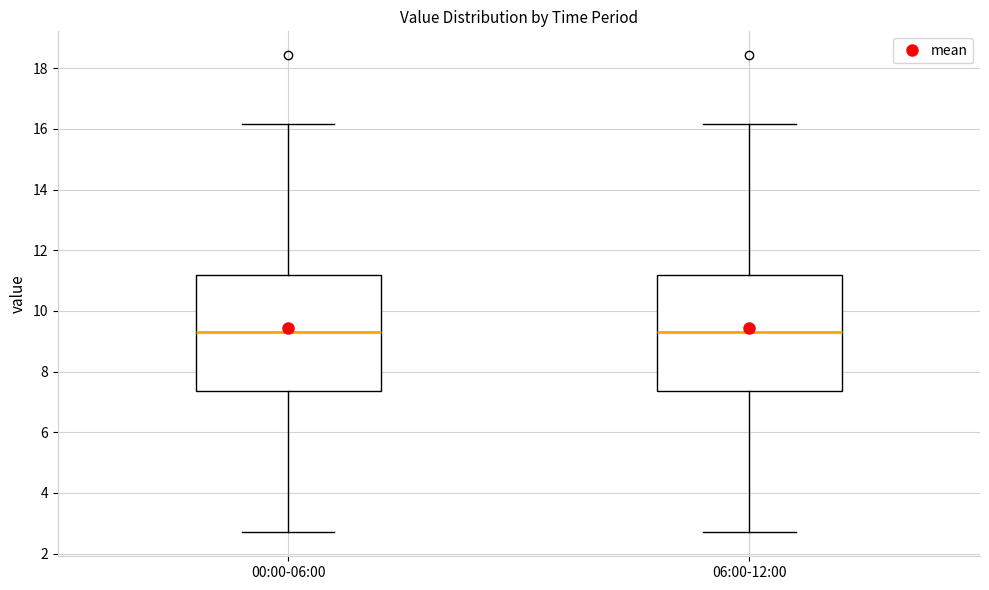

Where does the upper whisker of the box for 00:00-06:00 end on the y-axis? The values are not printed on the chart, so give them approximately, as read against the axis.

16.2